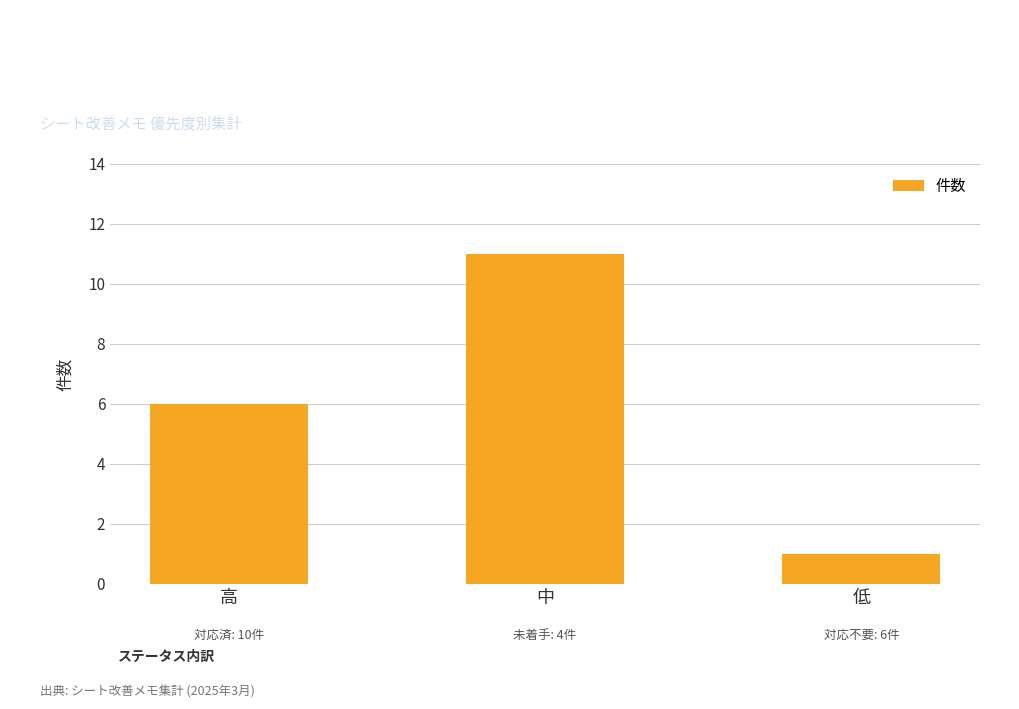

Count the values in the range 1 to 11.

3